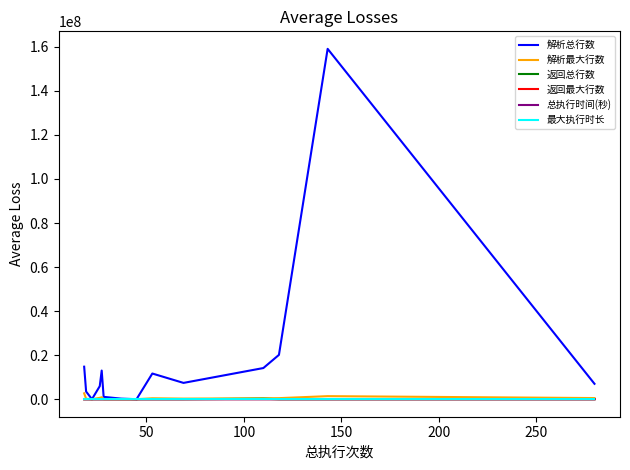

Is it true that 最大执行时长 equals 11 at 11?

False